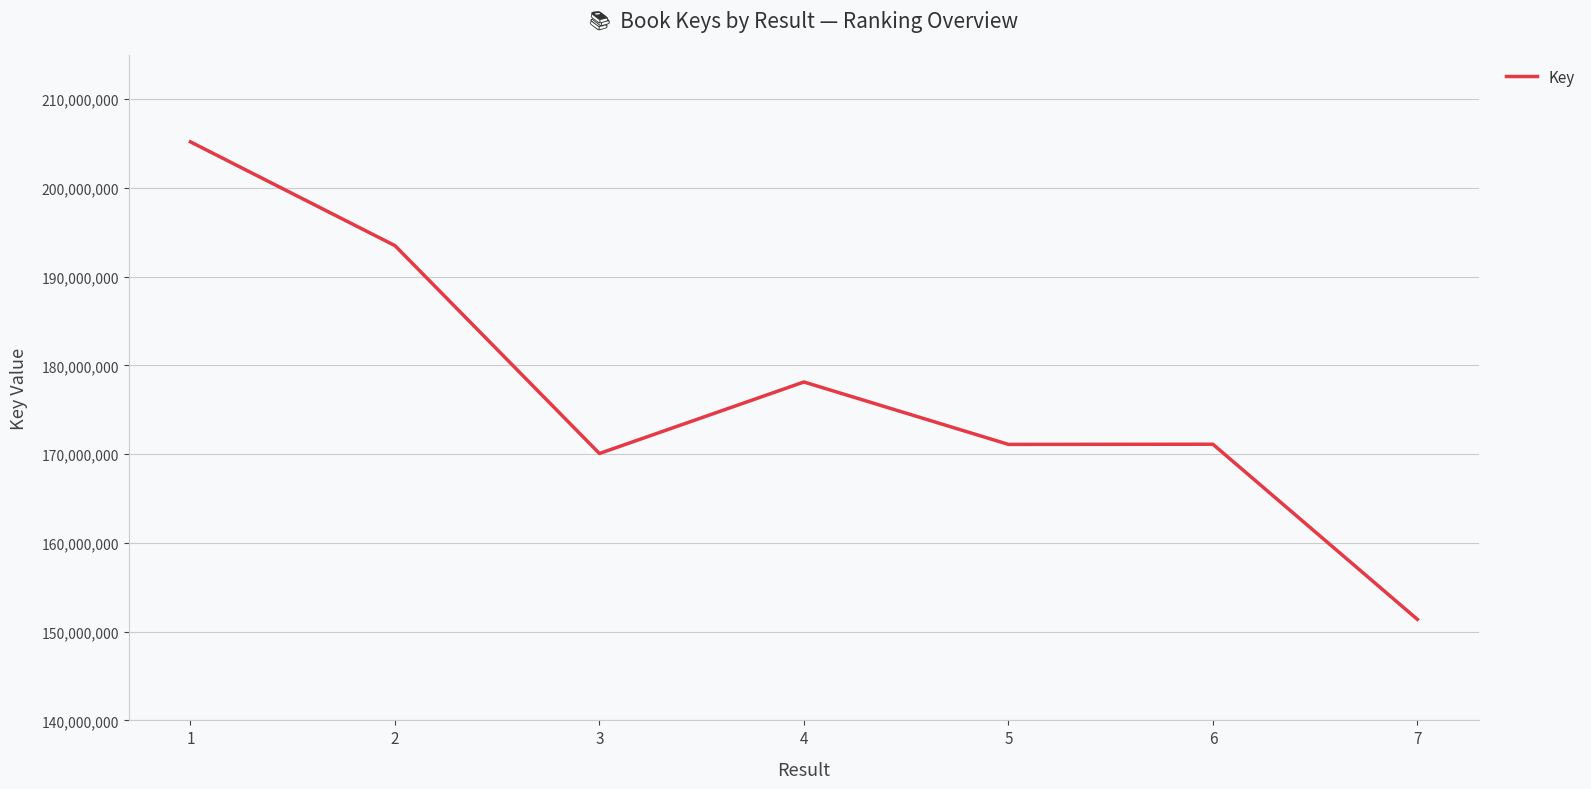

What is the difference between the second highest and minimum values?

42114636